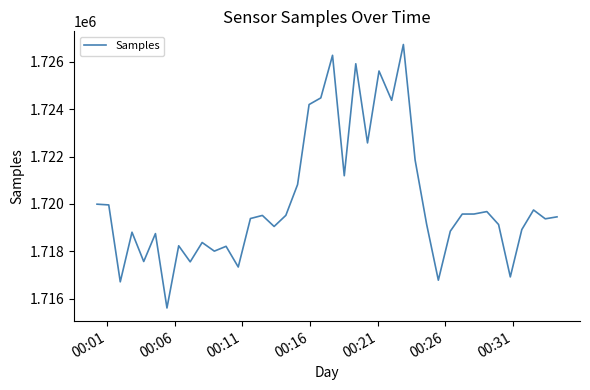

What is the difference between the maximum and minimum values?

11125